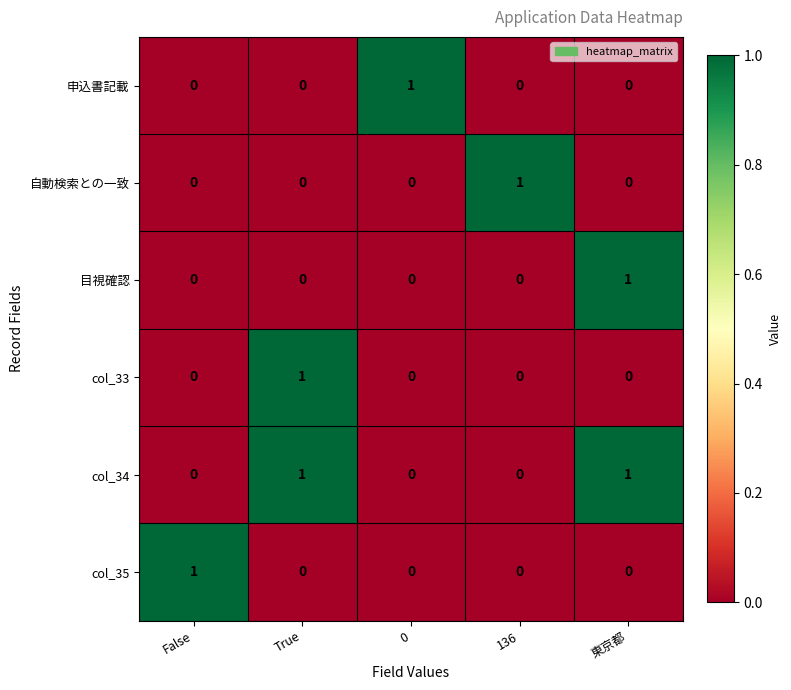

Is it true that 目視確認 equals 1 at 東京都?

True